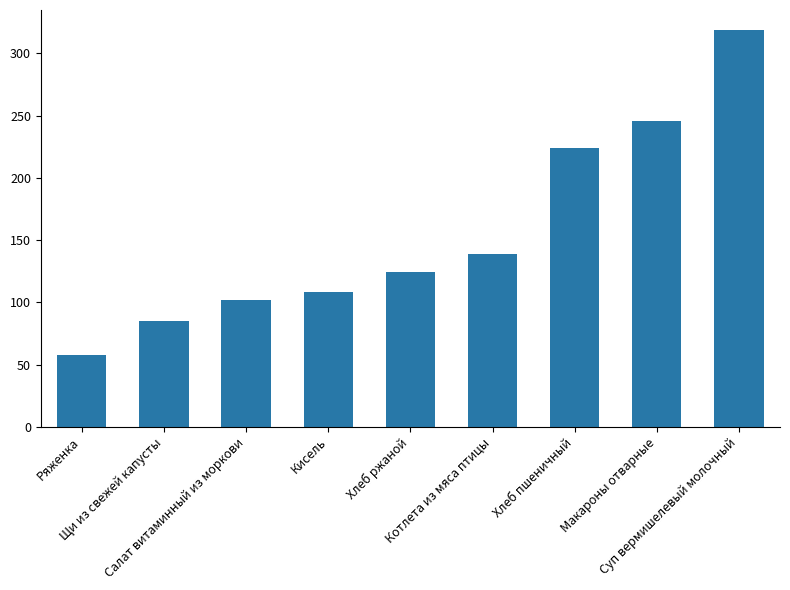

What is the difference between the second highest and minimum values?

188